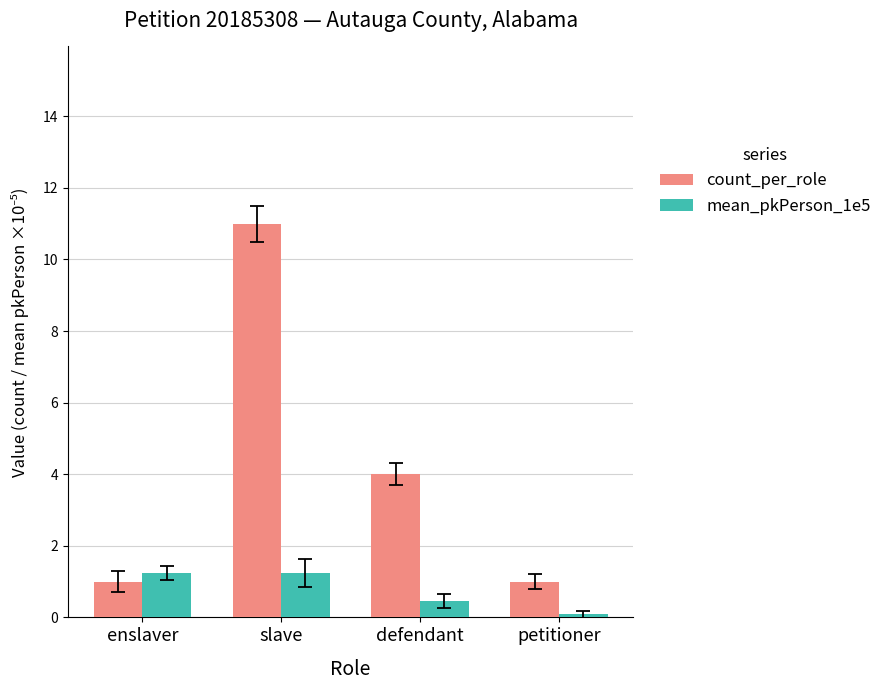

List the series in order of their overall mean, highest first.

count_per_role, mean_pkPerson_1e5